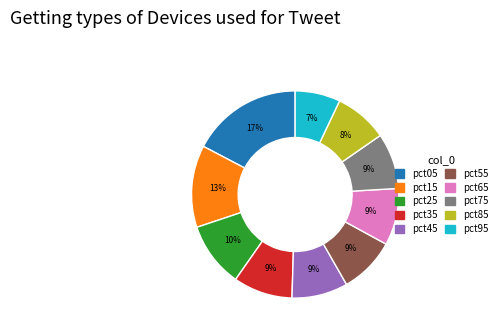

Between pct05 and pct15, which is larger?

pct05